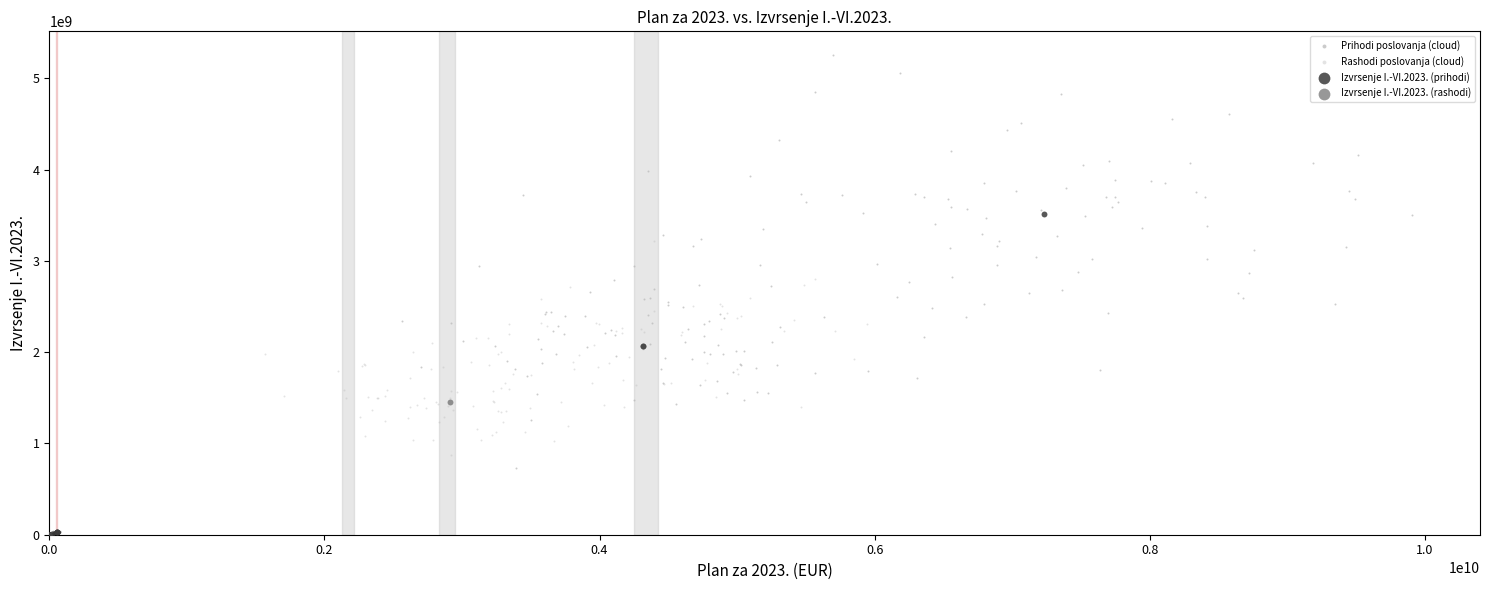

Which series has the largest Y range (max minus min)?

Prihodi poslovanja (cloud)